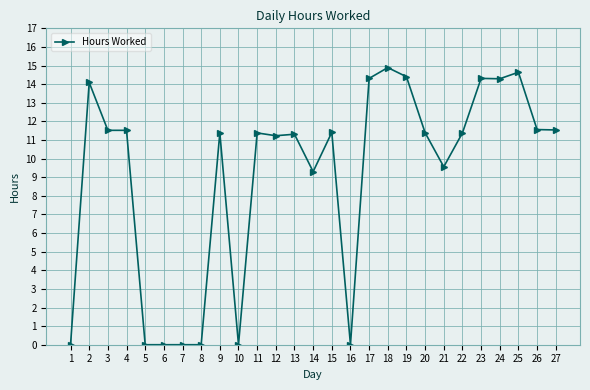

What is the value of the 17th point from the left?

14.3